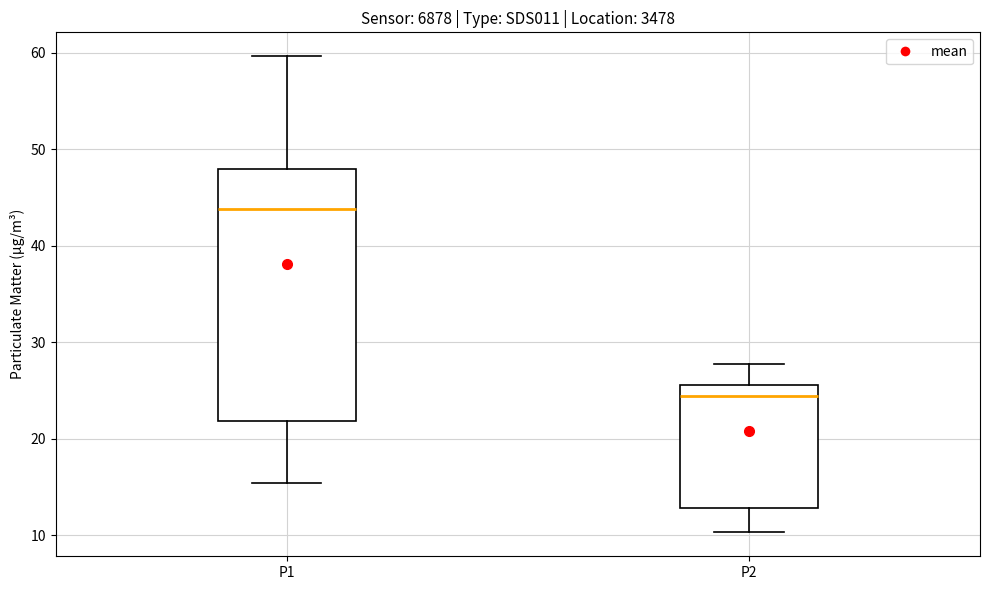

Reading left to right, read every box against the y-axis: the position of its median line, the range the box covers, and the ends of its whiskers. The values are not printed on the chart, so give them approximately, as read against the axis.

P1: median 44, box 22 to 48, whiskers 15 to 60
P2: median 24, box 13 to 26, whiskers 10 to 28